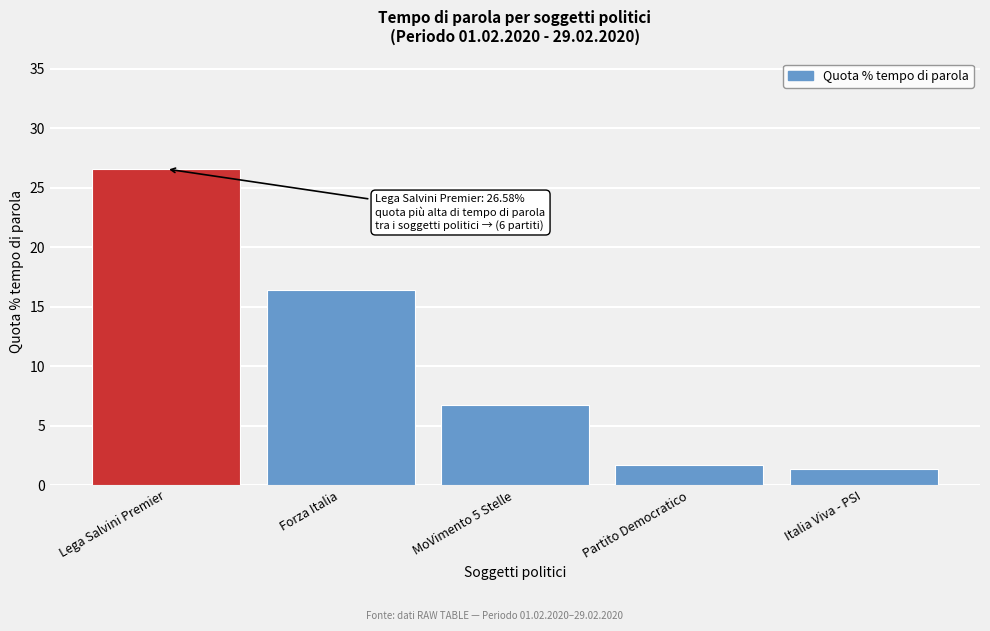

True or false: the data shows 27.9 at Forza Italia.

False